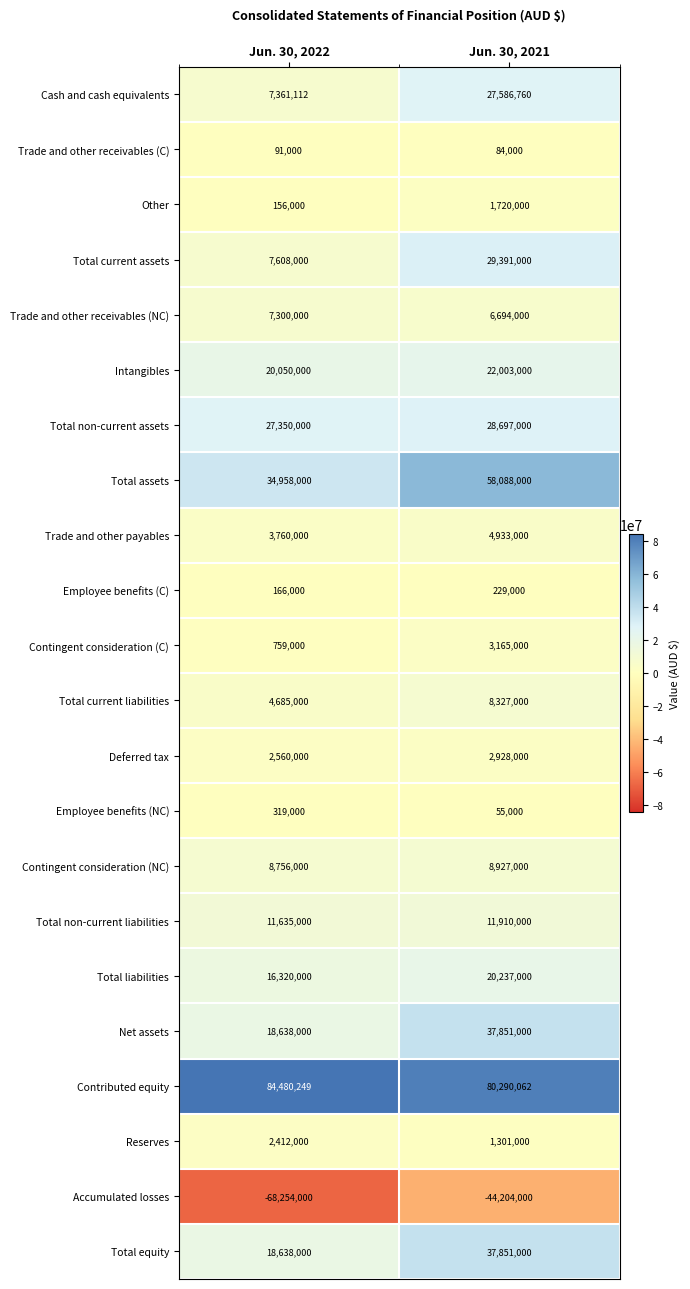

What is the lowest value of the Total non-current liabilities series?

11635000